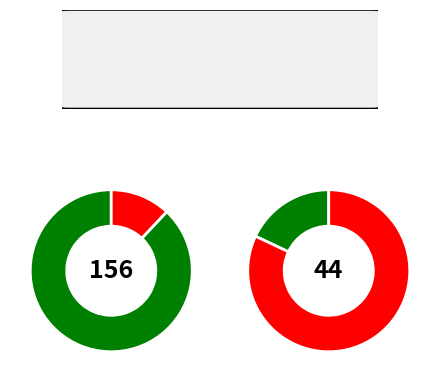

To the nearest percent, what is the combined percentage of Безстроковий and Строковий?

100%